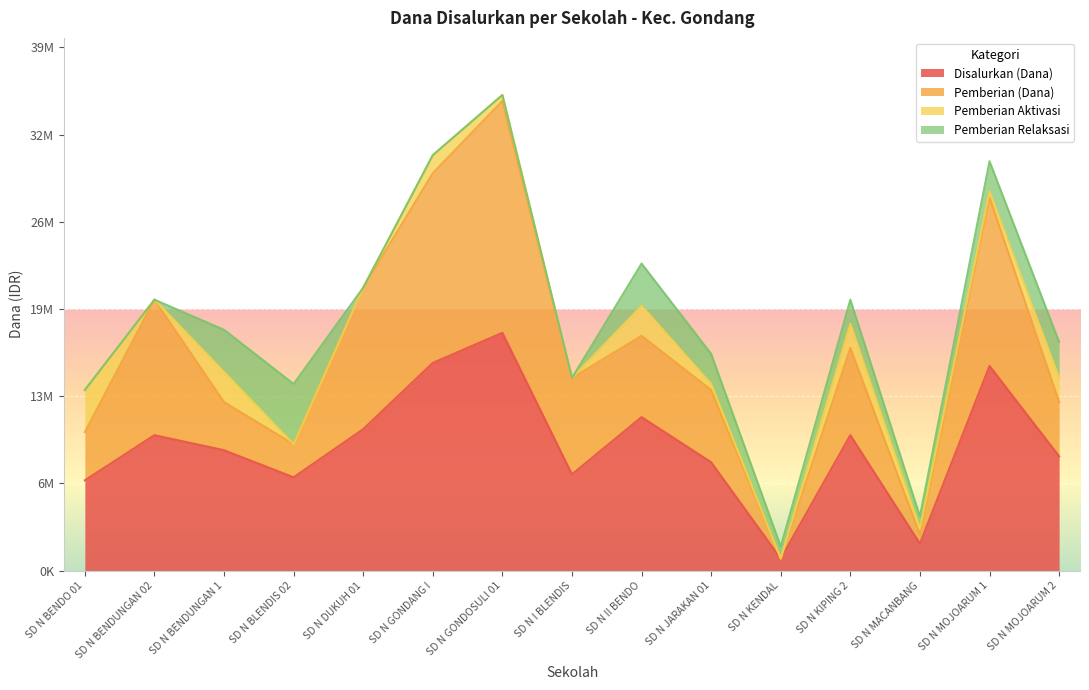

What is the label of the 2nd point from the left?

SD N BENDUNGAN 02